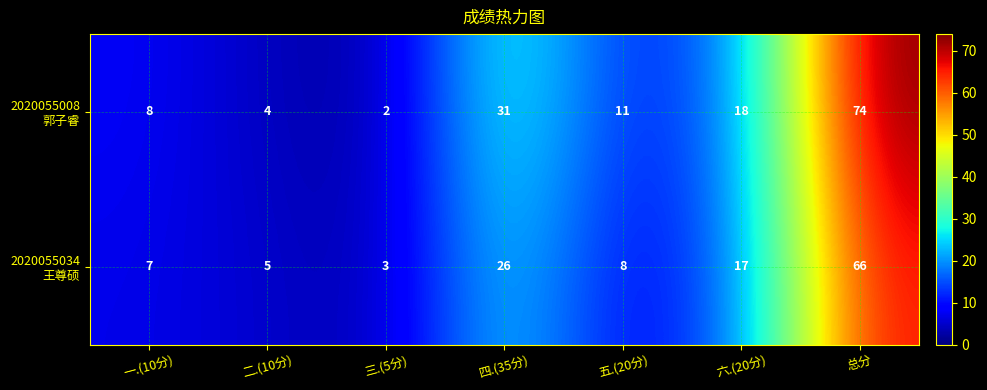

What is the total value across all series at 六.(20分)?

35